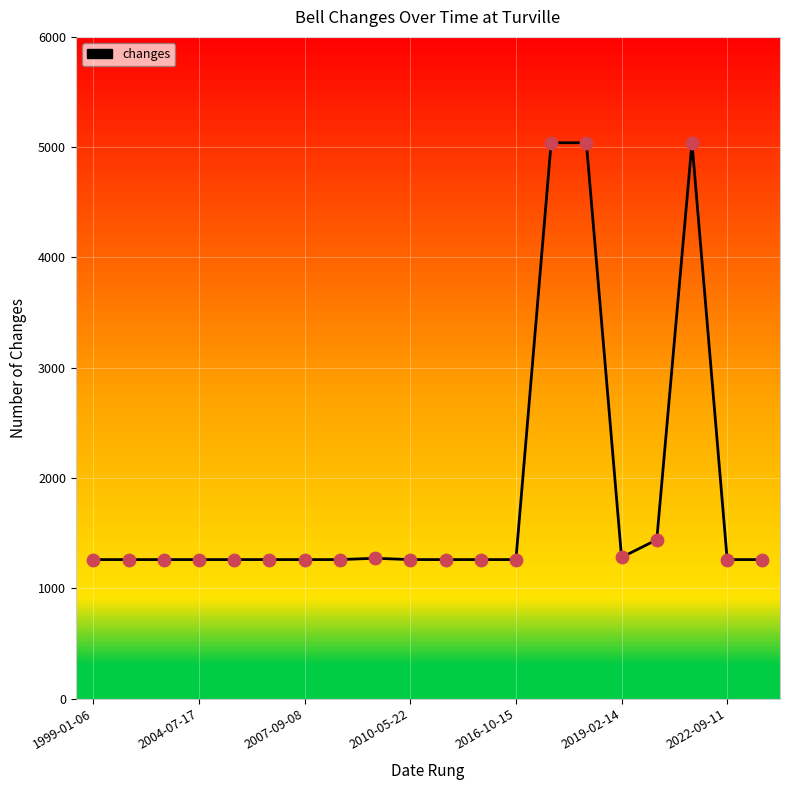

What is the maximum value shown in the chart?

5040